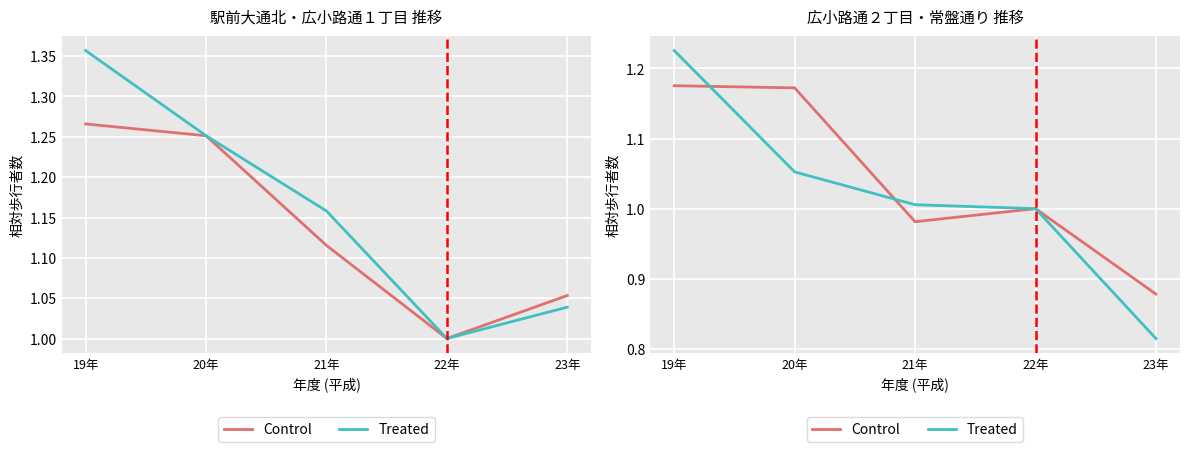

Is the value of Control at 22年 greater than the value of Treated at 19年?

No